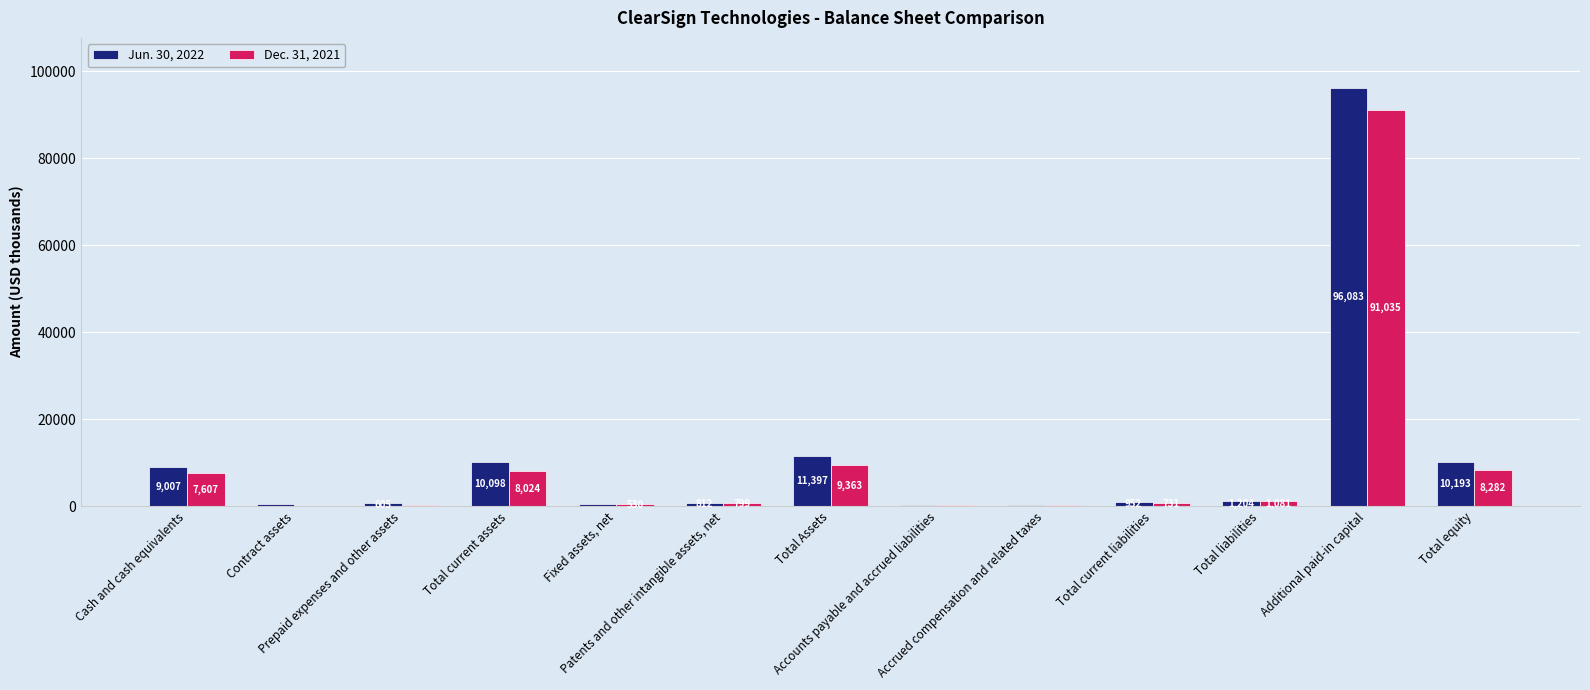

Reading right to left, transcribe all the data shown in this chart.

Jun. 30, 2022: Total equity=10193	Additional paid-in capital=96083	Total liabilities=1204	Total current liabilities=952	Accrued compensation and related taxes=285	Accounts payable and accrued liabilities=356	Total Assets=11397	Patents and other intangible assets, net=812	Fixed assets, net=477	Total current assets=10098	Prepaid expenses and other assets=605	Contract assets=486	Cash and cash equivalents=9007
Dec. 31, 2021: Total equity=8282	Additional paid-in capital=91035	Total liabilities=1081	Total current liabilities=731	Accrued compensation and related taxes=218	Accounts payable and accrued liabilities=224	Total Assets=9363	Patents and other intangible assets, net=799	Fixed assets, net=530	Total current assets=8024	Prepaid expenses and other assets=345	Contract assets=39	Cash and cash equivalents=7607